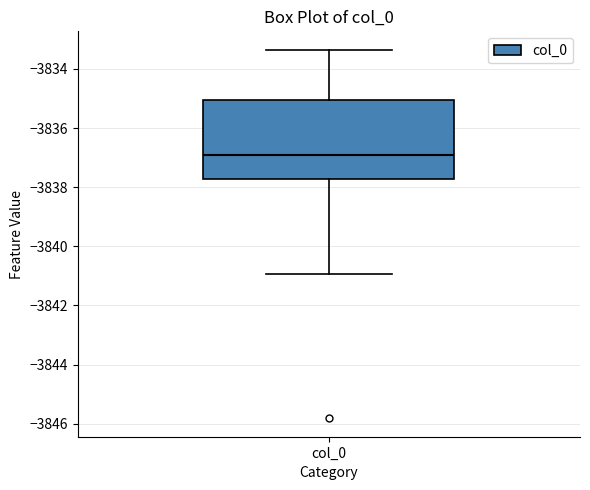

Where does the upper whisker of the box for col_0 end on the y-axis? The values are not printed on the chart, so give them approximately, as read against the axis.

-3833.4